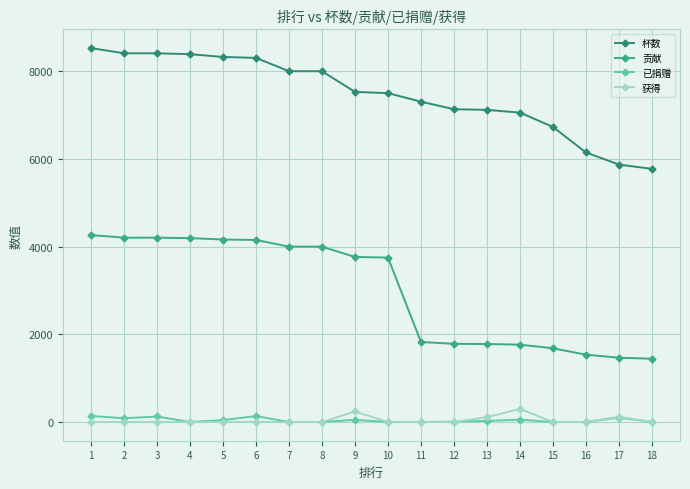

How many lines are shown in the chart?

4